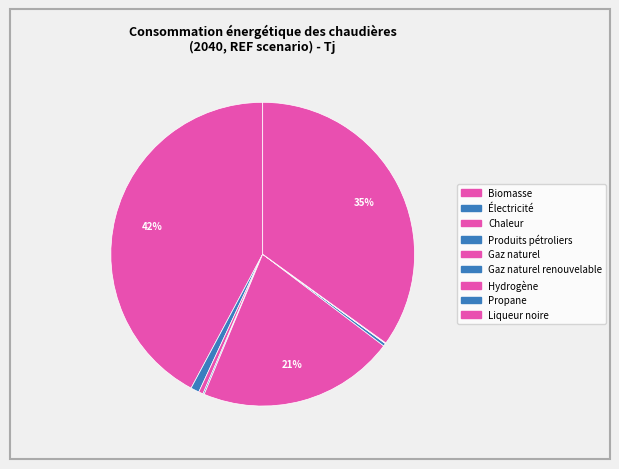

Is there any slice that represents more than half of the pie?

No